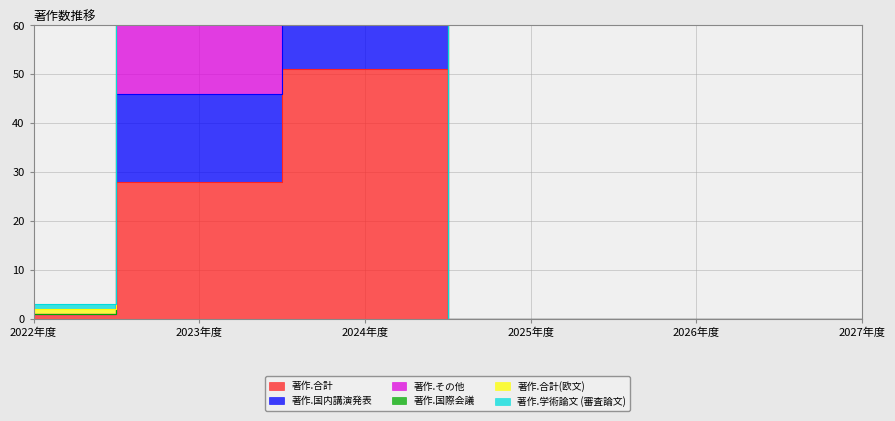

Does the chart display data point markers on the line(s)?

No